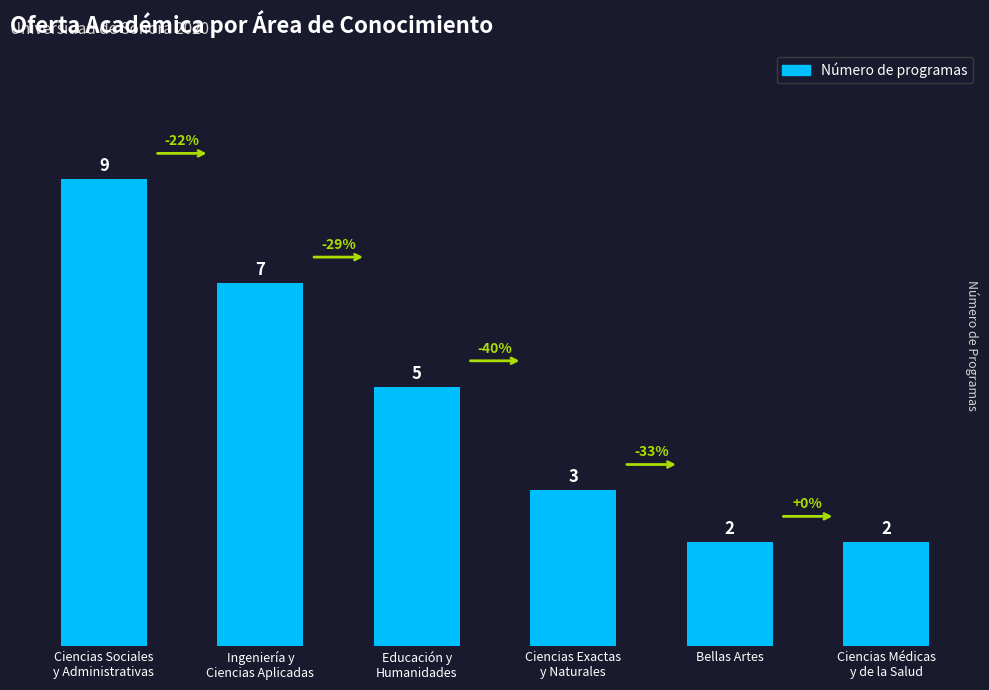

What is the label of the 2nd bar from the left?

Ingeniería y
Ciencias Aplicadas